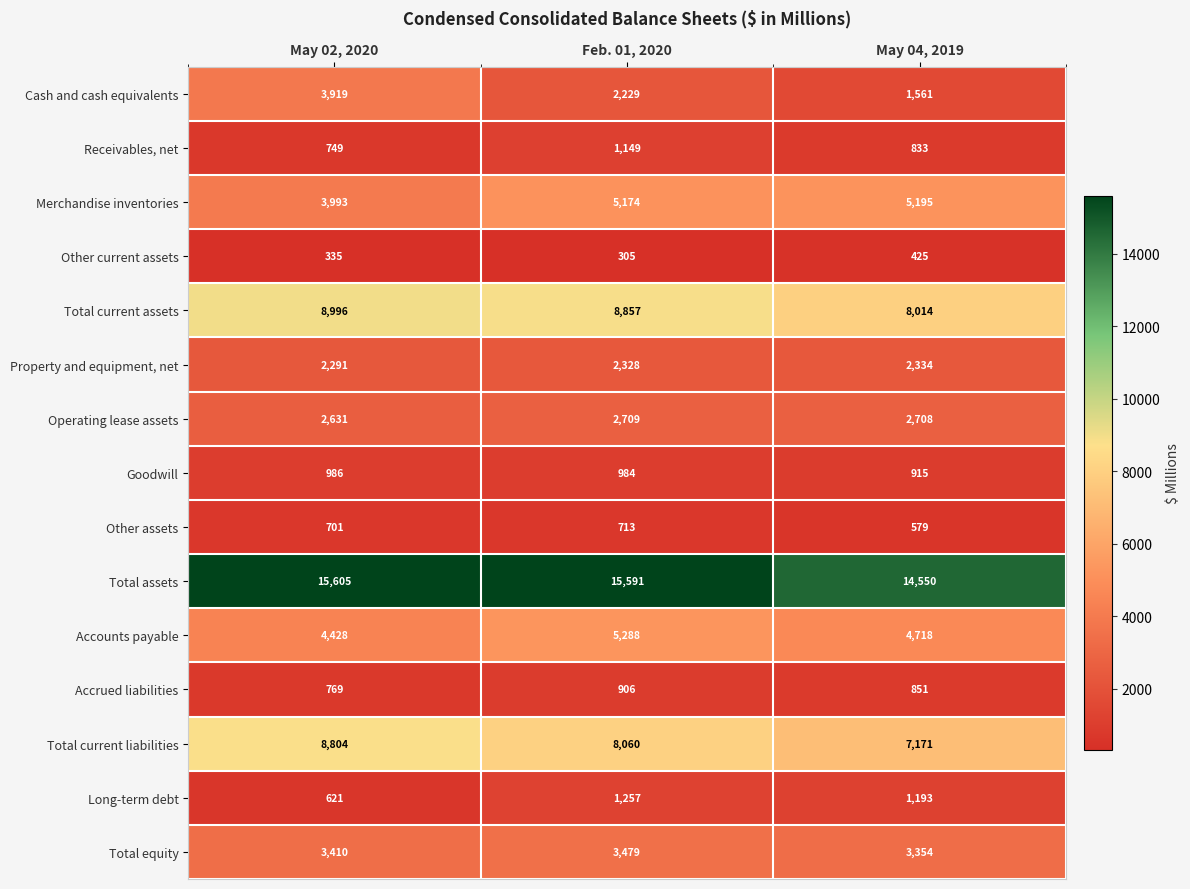

Where is Total equity nearest to the value 3416?

May 02, 2020